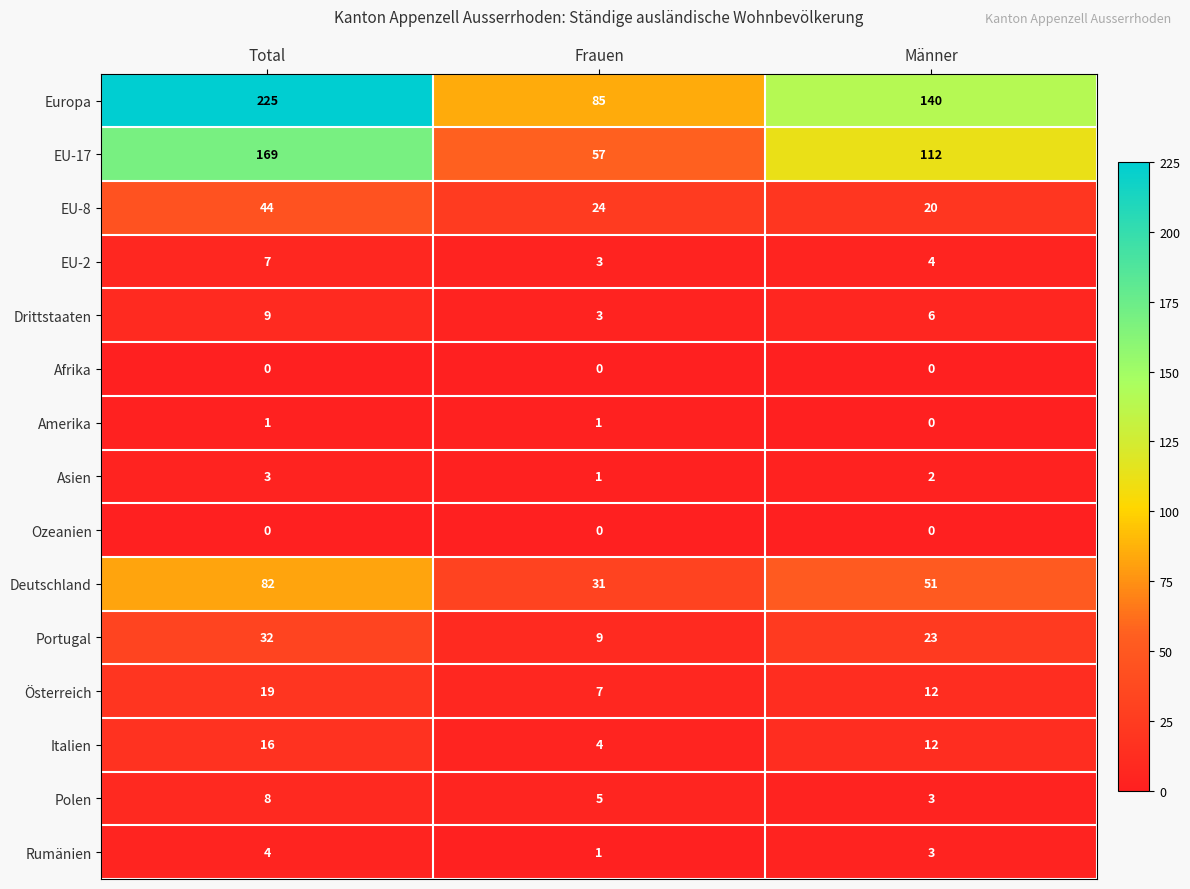

The Europa series shows 202 at Männer. True or false?

False